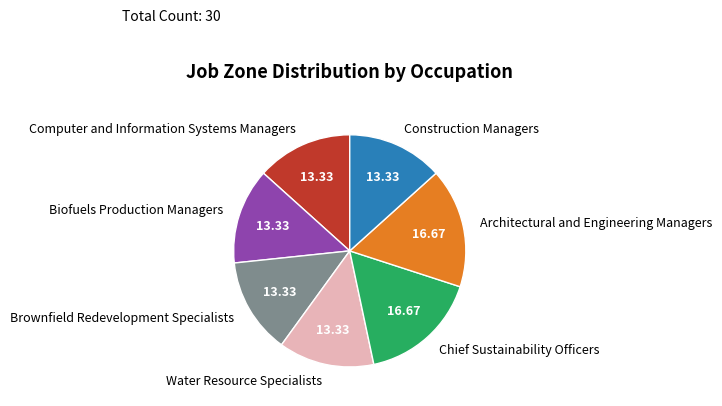

What is the ratio of the value at Biofuels Production Managers to the value at Water Resource Specialists?

1.0